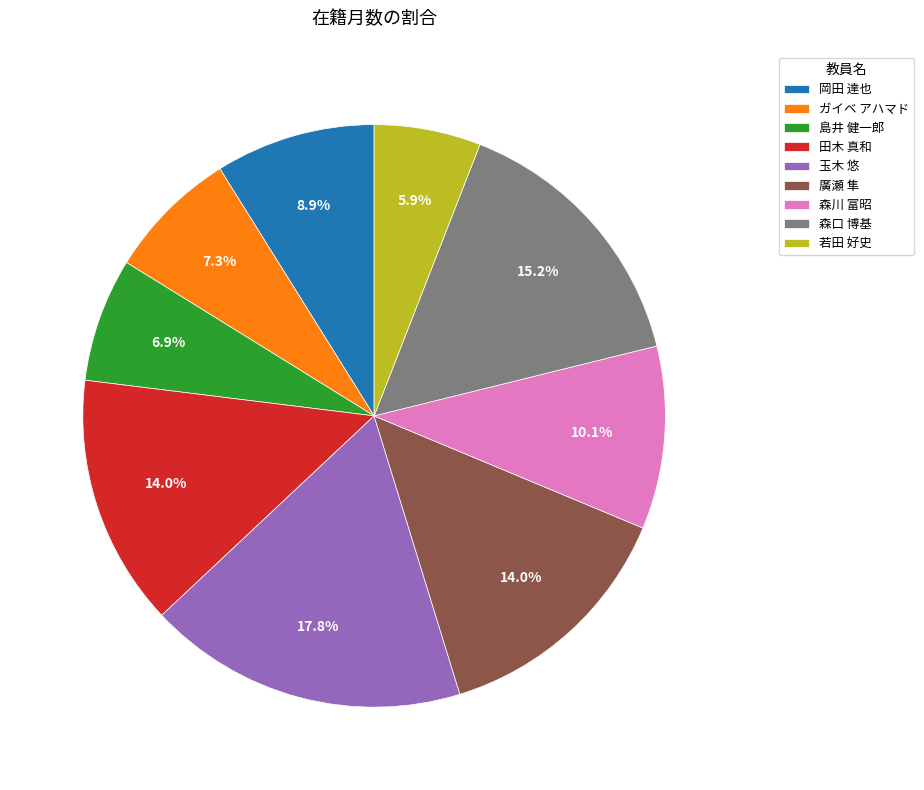

Count the number of slices in the pie.

9